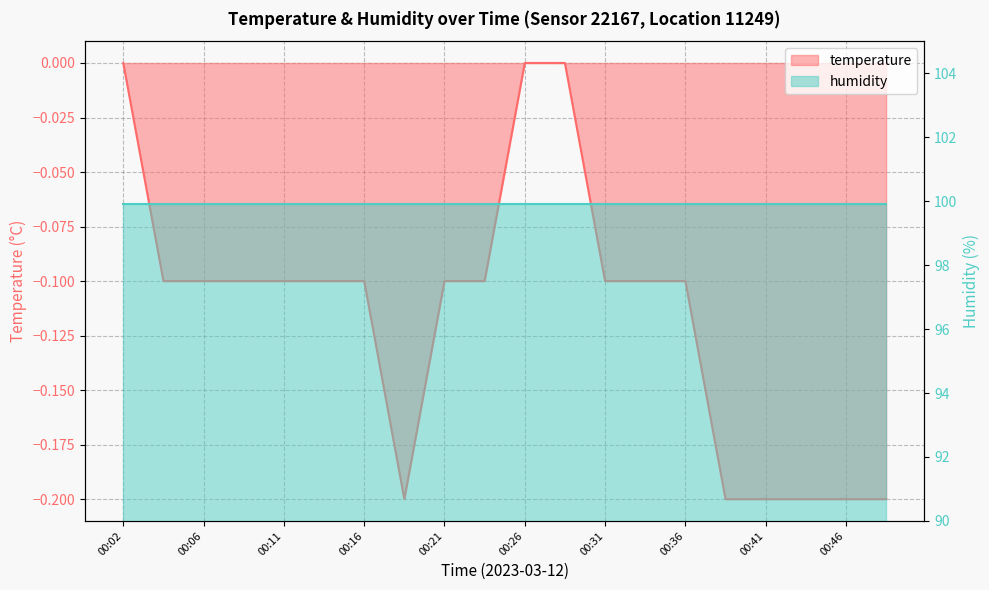

Is it true that the value at 00:19 is -0.3?

False